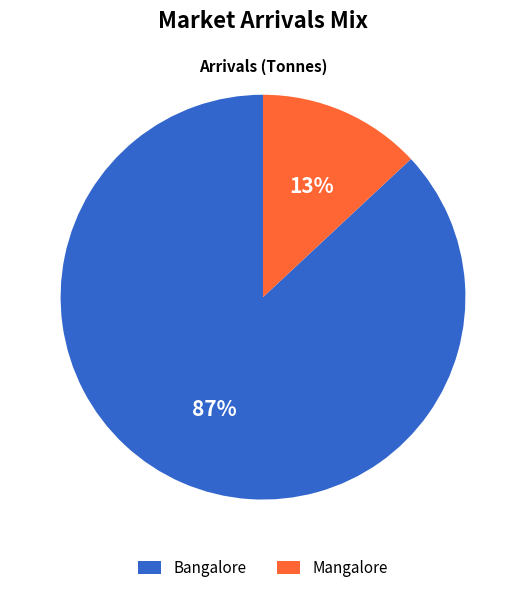

To the nearest percent, what portion does Bangalore represent?

87%